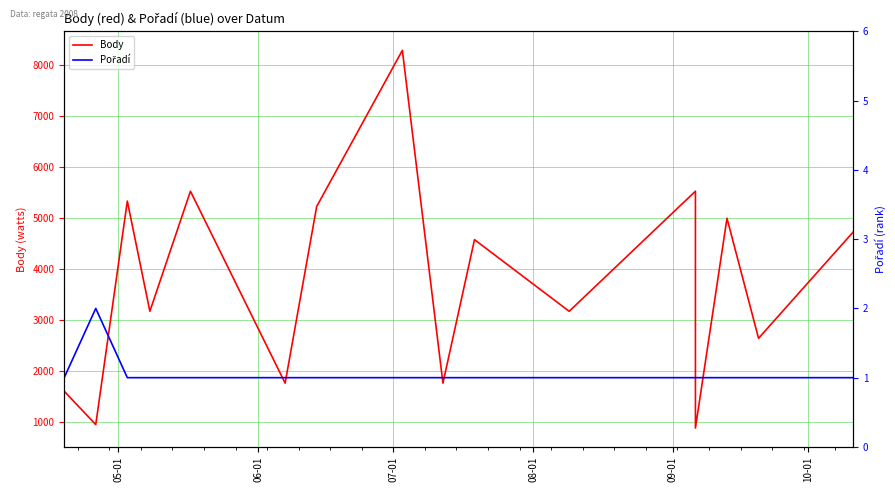

True or false: Body and Pořadí intersect in this chart.

False